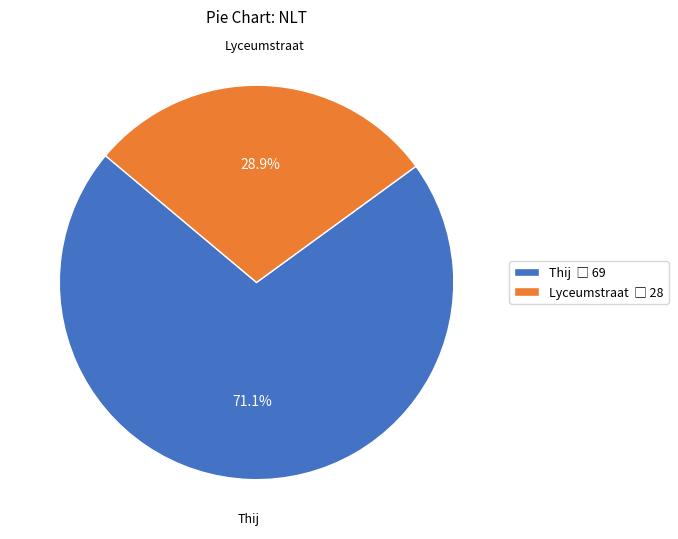

To the nearest percent, what portion does Thij represent?

71%